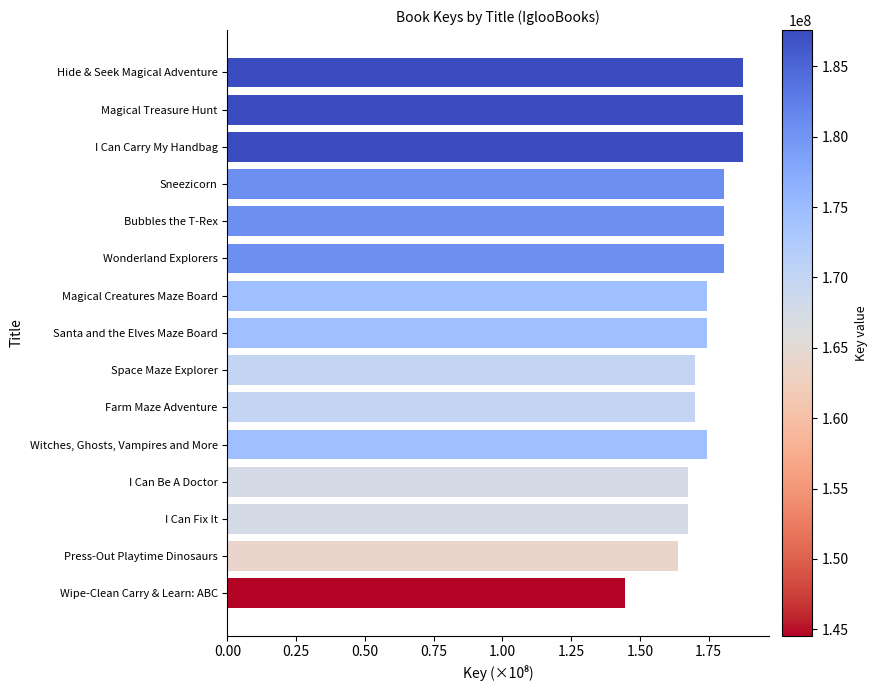

What is the difference between the maximum and minimum values?

0.4